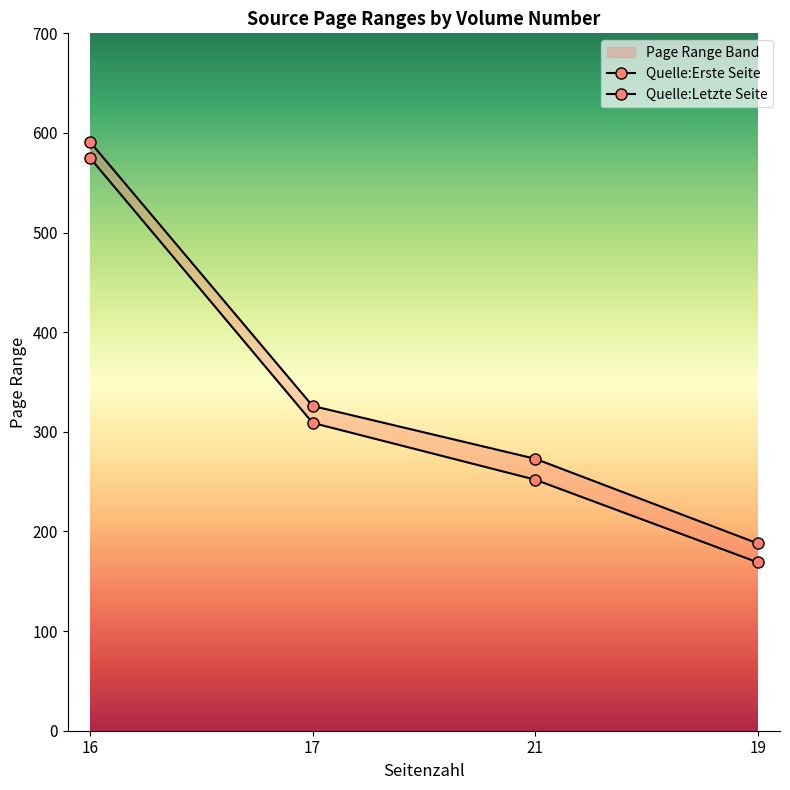

True or false: Quelle:Letzte Seite and Quelle:Erste Seite cross at least once.

False